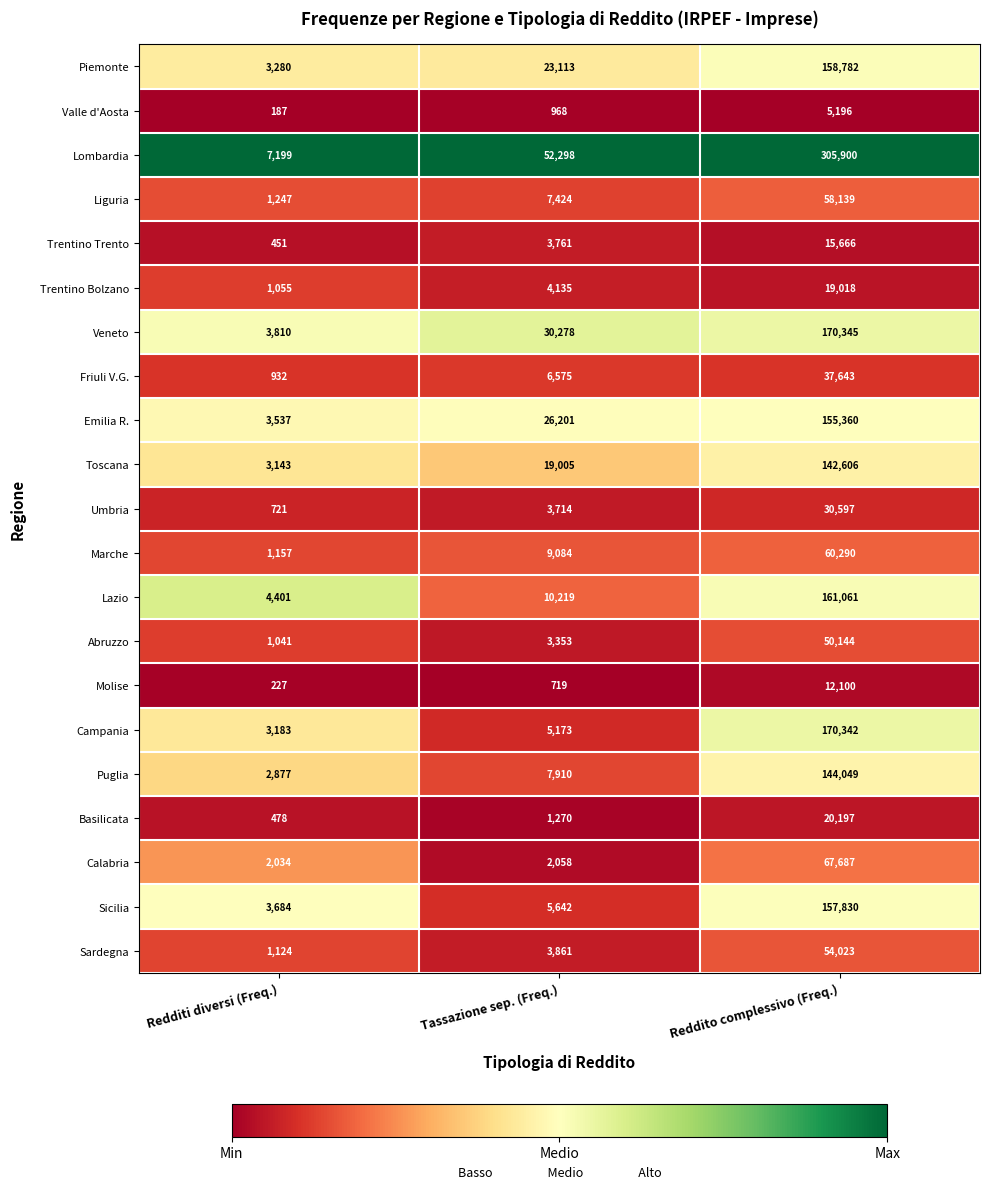

At which label is Campania closest to 86762?

Tassazione sep. (Freq.)